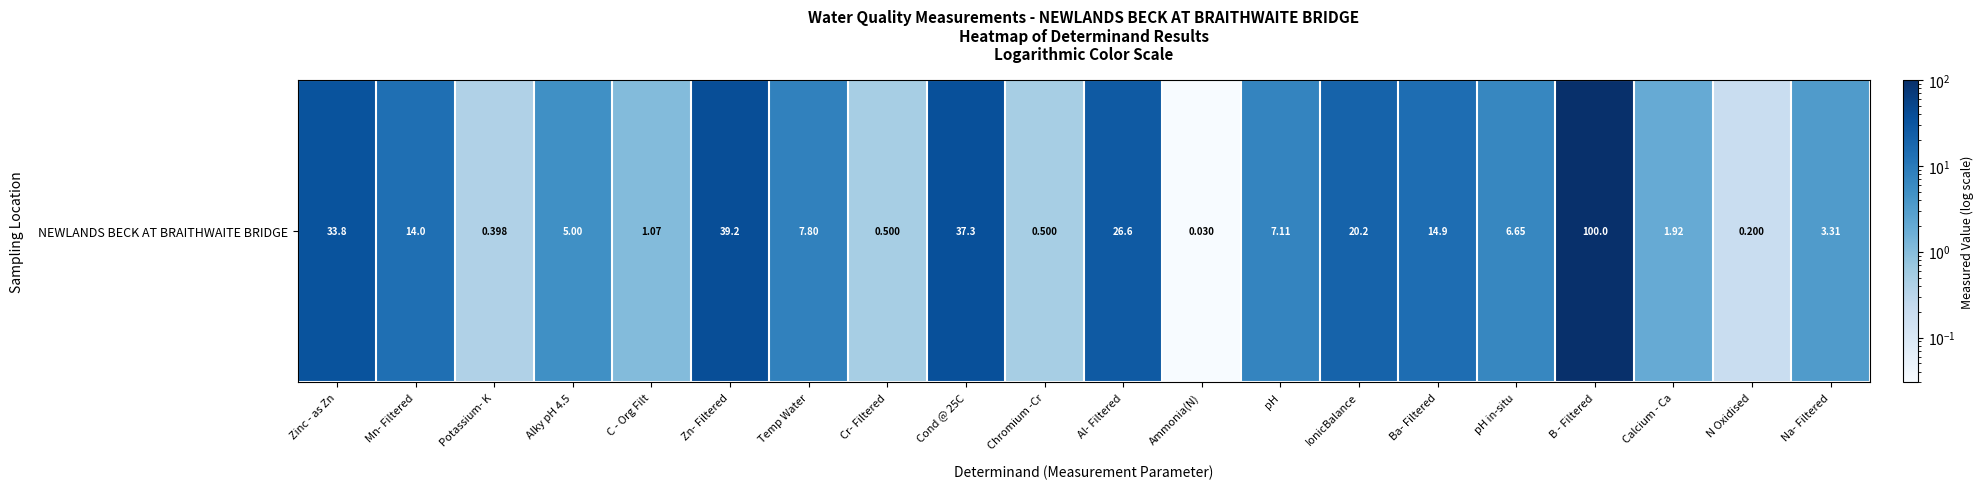

Reading right to left, transcribe all the data shown in this chart.

Na- Filtered=3.3	N Oxidised=0.2	Calcium - Ca=1.9	B - Filtered=100.0	pH in-situ=6.7	Ba- Filtered=14.9	IonicBalance=20.2	pH=7.1	Ammonia(N)=0.0	Al- Filtered=26.6	Chromium -Cr=0.5	Cond @ 25C=37.3	Cr- Filtered=0.5	Temp Water=7.8	Zn- Filtered=39.2	C - Org Filt=1.1	Alky pH 4.5=5.0	Potassium- K=0.4	Mn- Filtered=14.0	Zinc - as Zn=33.8